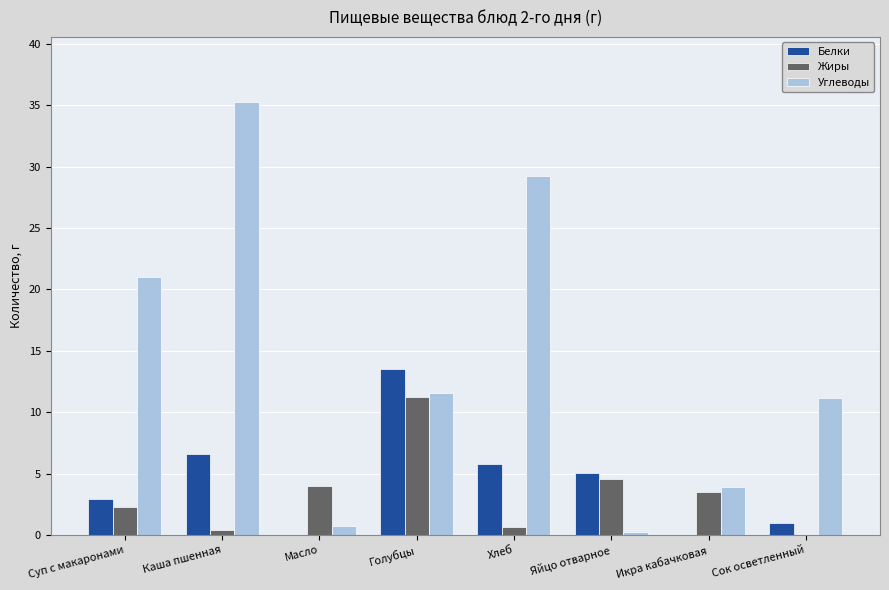

Count the number of categories in the chart.

8